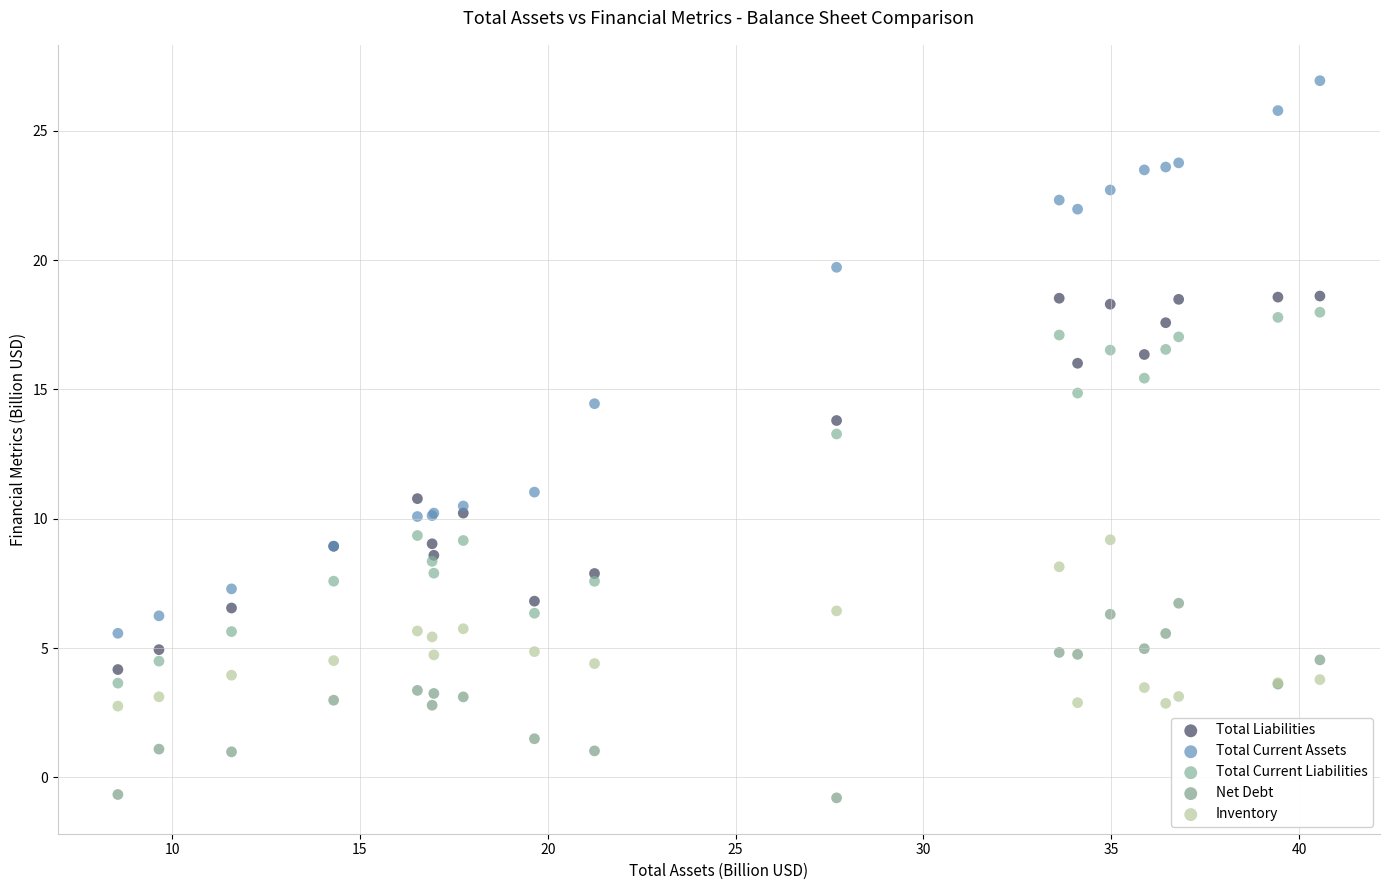

What are all the series names shown in the legend?

Total Liabilities, Total Current Assets, Total Current Liabilities, Net Debt, Inventory